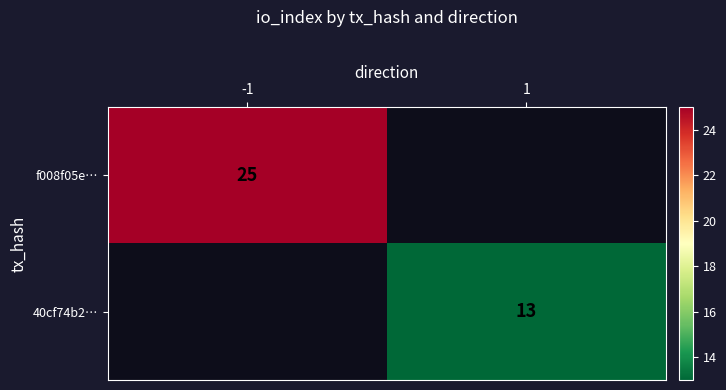

Which has a higher value, 1 or -1?

-1